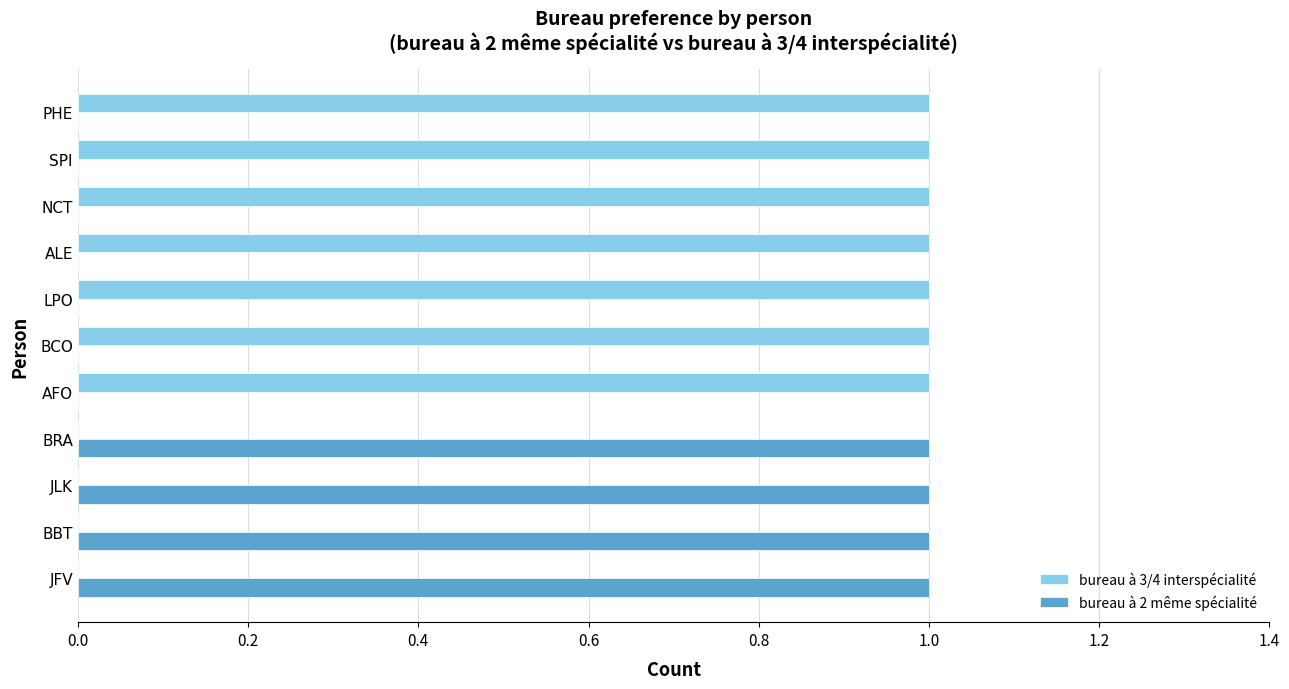

True or false: bureau à 2 même spécialité has a value of 1 at BCO.

False